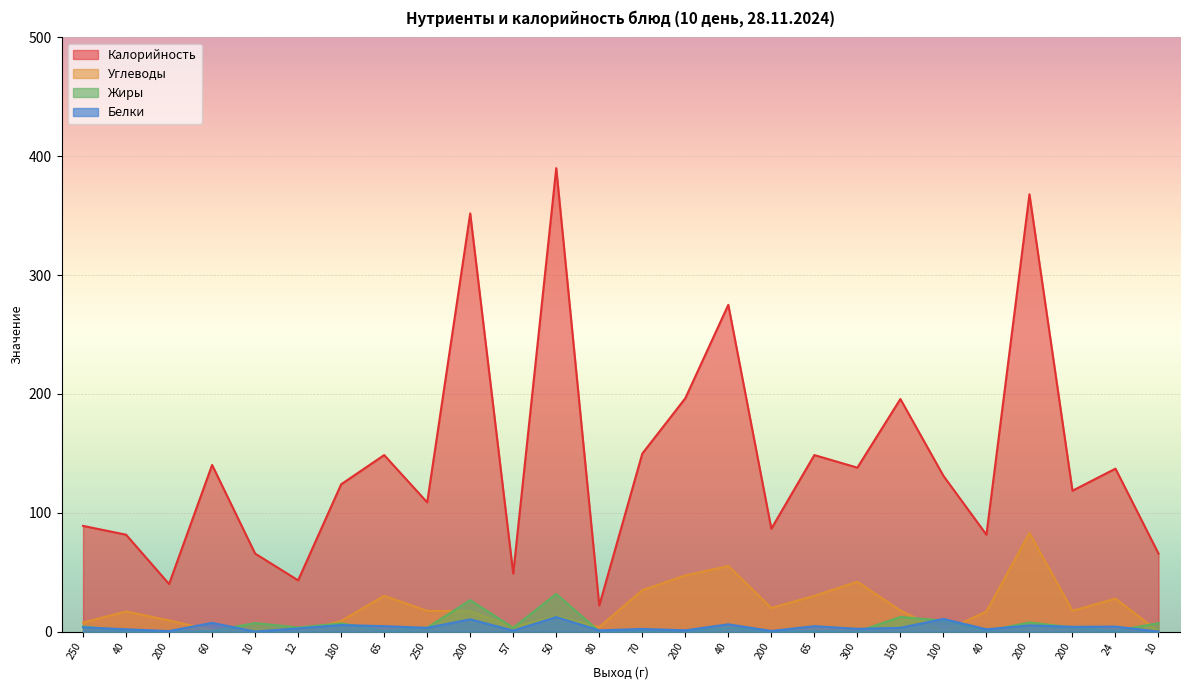

What is the total value across all series at 250?

104.8